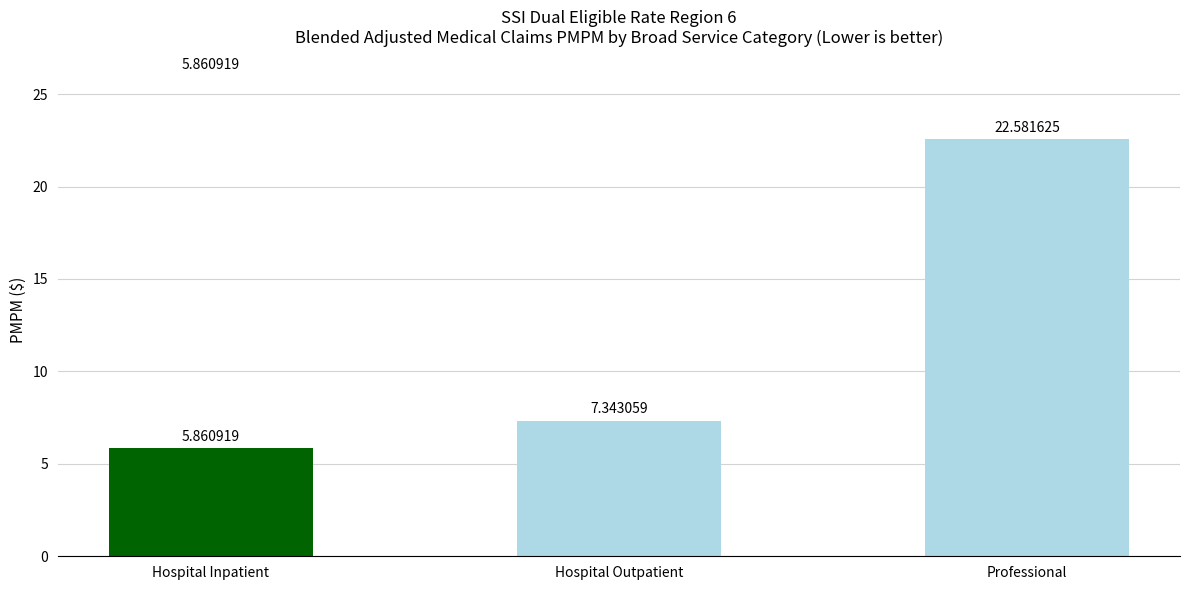

What is the change in value from Hospital Outpatient to Professional?

+15.2